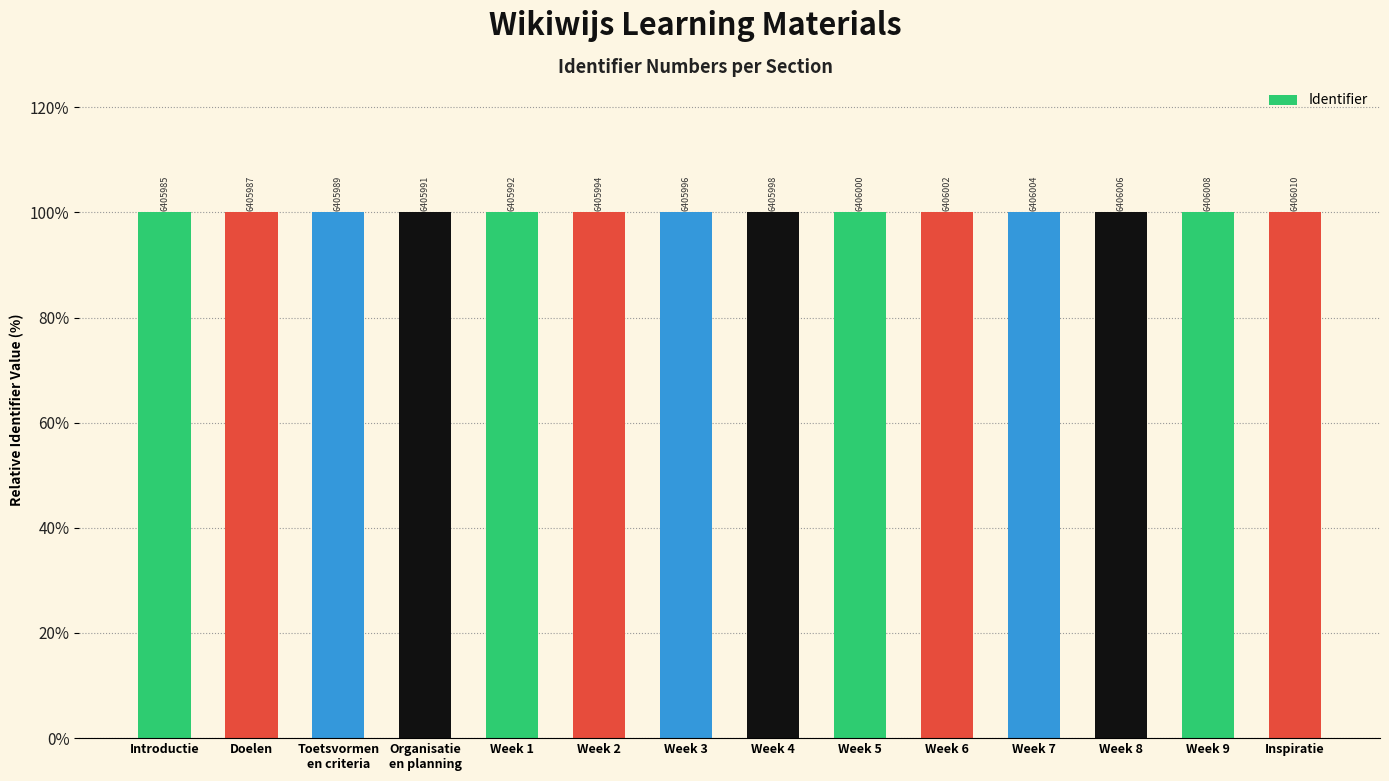

How many bars are there in total?

14